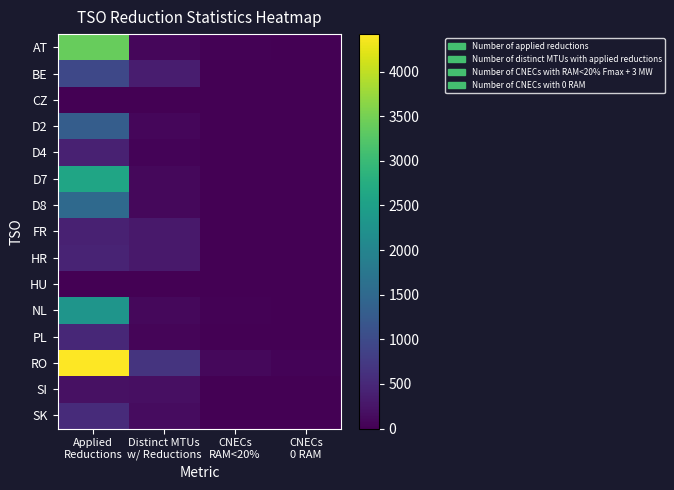

At CNECs 0 RAM, list the series in order from largest to smallest.

RO, AT, BE, CZ, D2, D4, D7, D8, FR, HR, HU, NL, PL, SI, SK